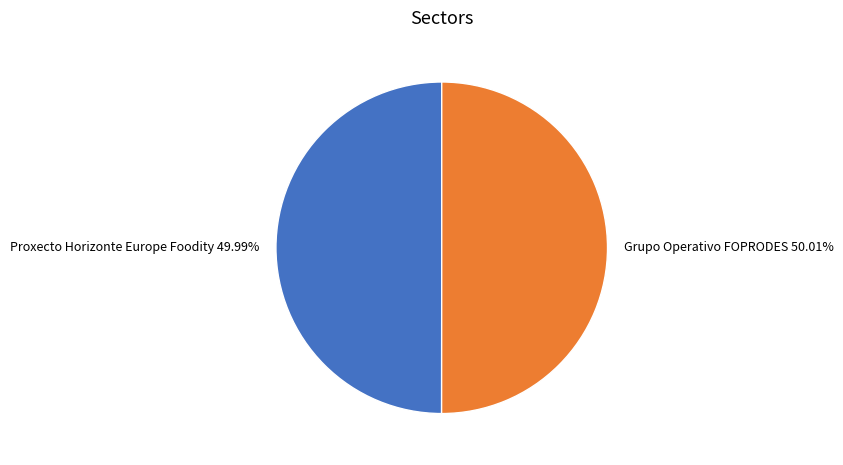

Combined, do Grupo Operativo FOPRODES and Proxecto Horizonte Europe Foodity account for over 50%?

Yes